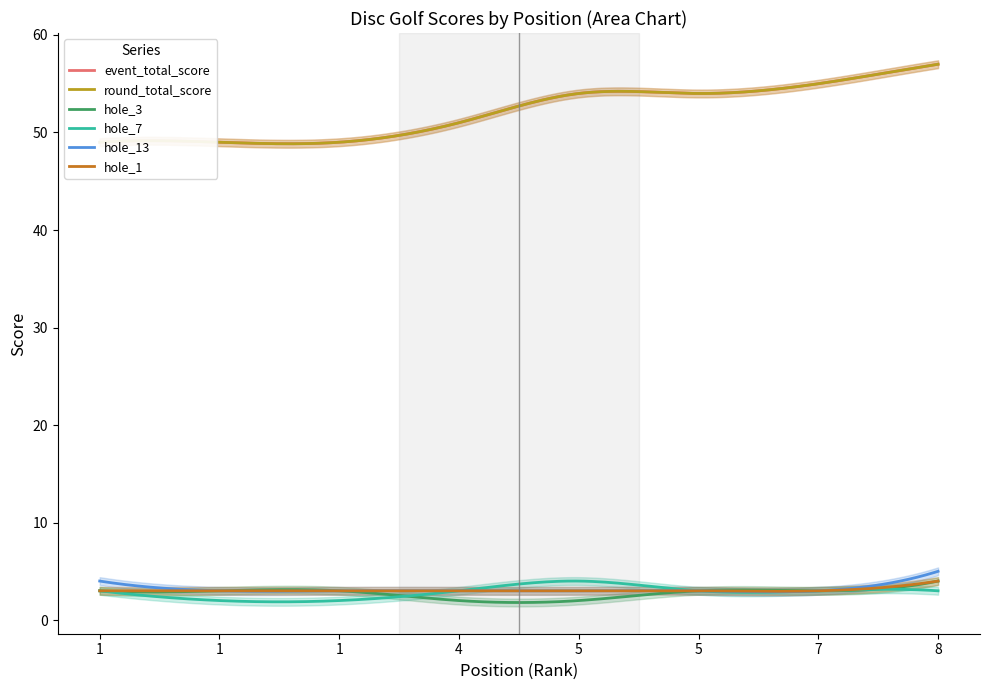

The value of hole_1 at 4 is 4. True or false?

False